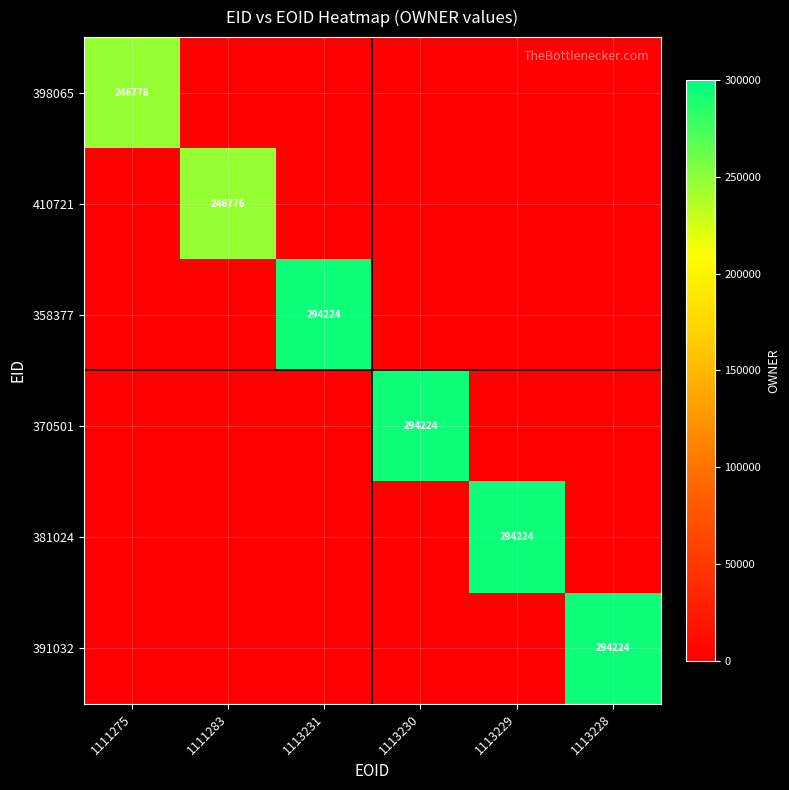

True or false: 398065 has a value of 246776 at 1111275.

True